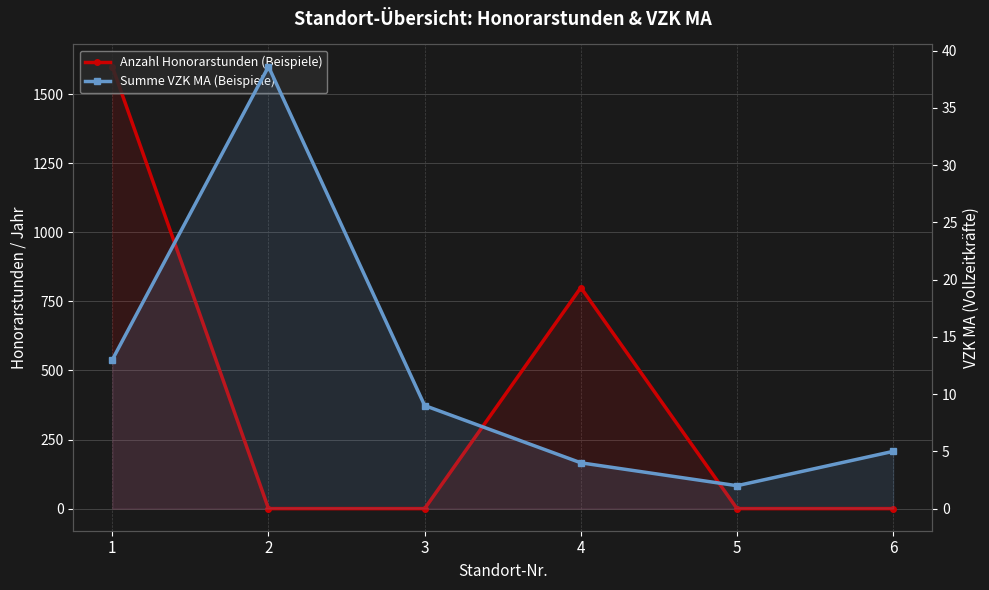

Reading left to right, transcribe all the data shown in this chart.

Anzahl Honorarstunden (Beispiele): 1=1600.0	2=0.0	3=0.0	4=800.0	5=0.0	6=0.0
Summe VZK MA (Beispiele): 1=13.0	2=38.6	3=9.0	4=4.0	5=2.0	6=5.0